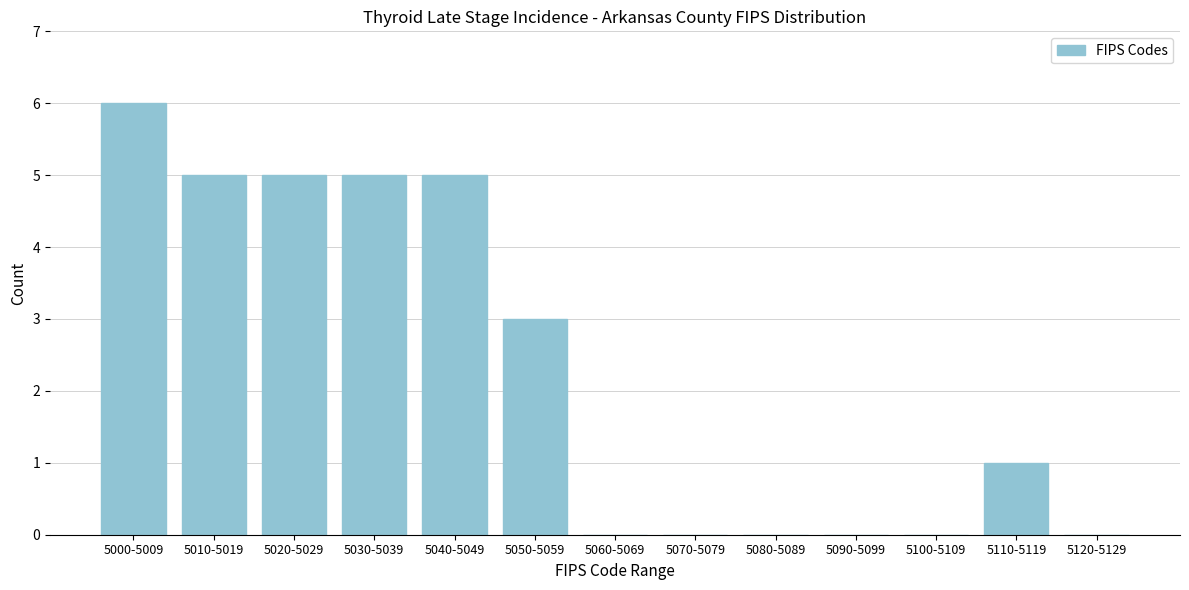

Reading right to left, list all the values displayed in this chart.

5120-5129=0	5110-5119=1	5100-5109=0	5090-5099=0	5080-5089=0	5070-5079=0	5060-5069=0	5050-5059=3	5040-5049=5	5030-5039=5	5020-5029=5	5010-5019=5	5000-5009=6